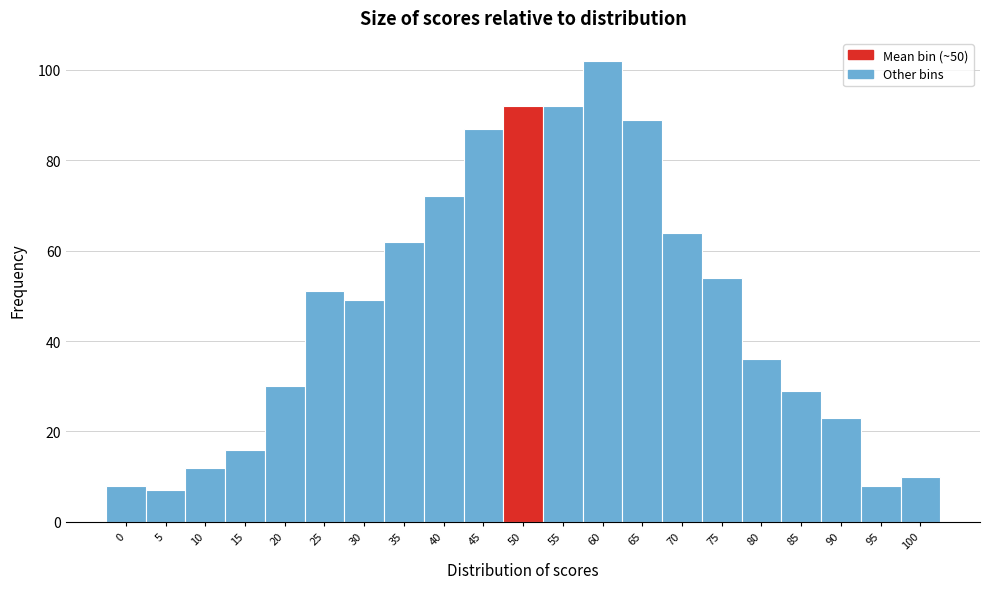

Reading left to right, list all the values displayed in this chart.

8	7	12	16	30	51	49	62	72	87	92	92	102	89	64	54	36	29	23	8	10